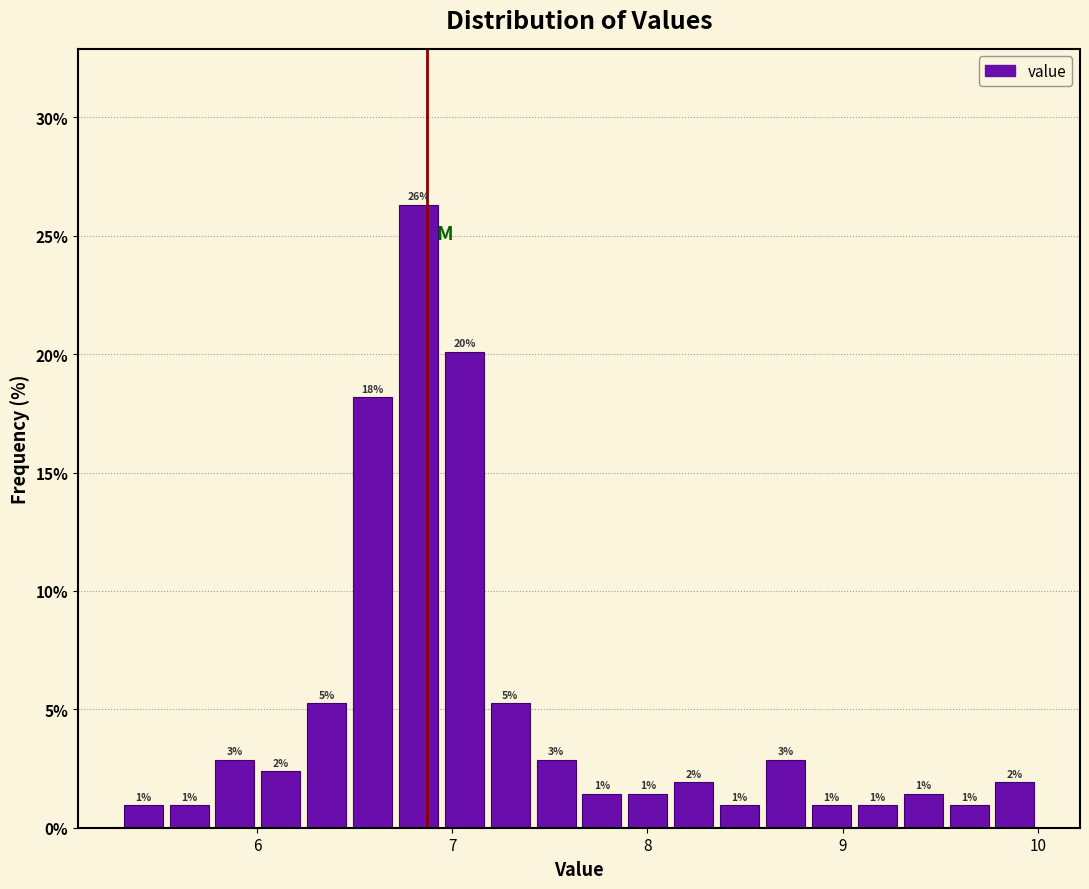

Read against the x-axis, roughly where is the centre of the tallest bar?

6.8